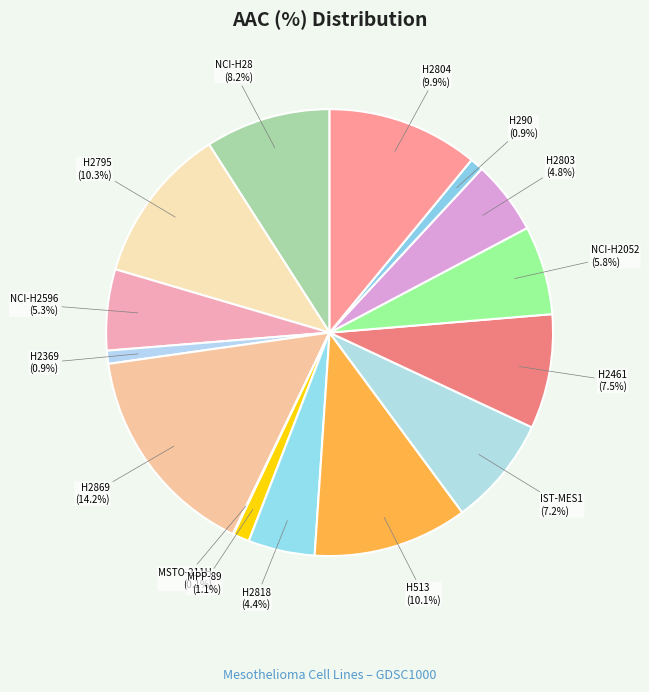

What is the smallest slice in the pie chart?

MSTO-211H